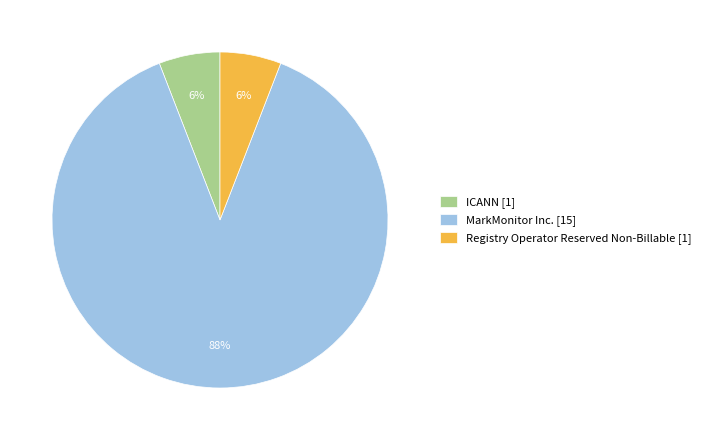

What percentage is the Registry Operator Reserved Non-Billable slice, to the nearest percent?

6%